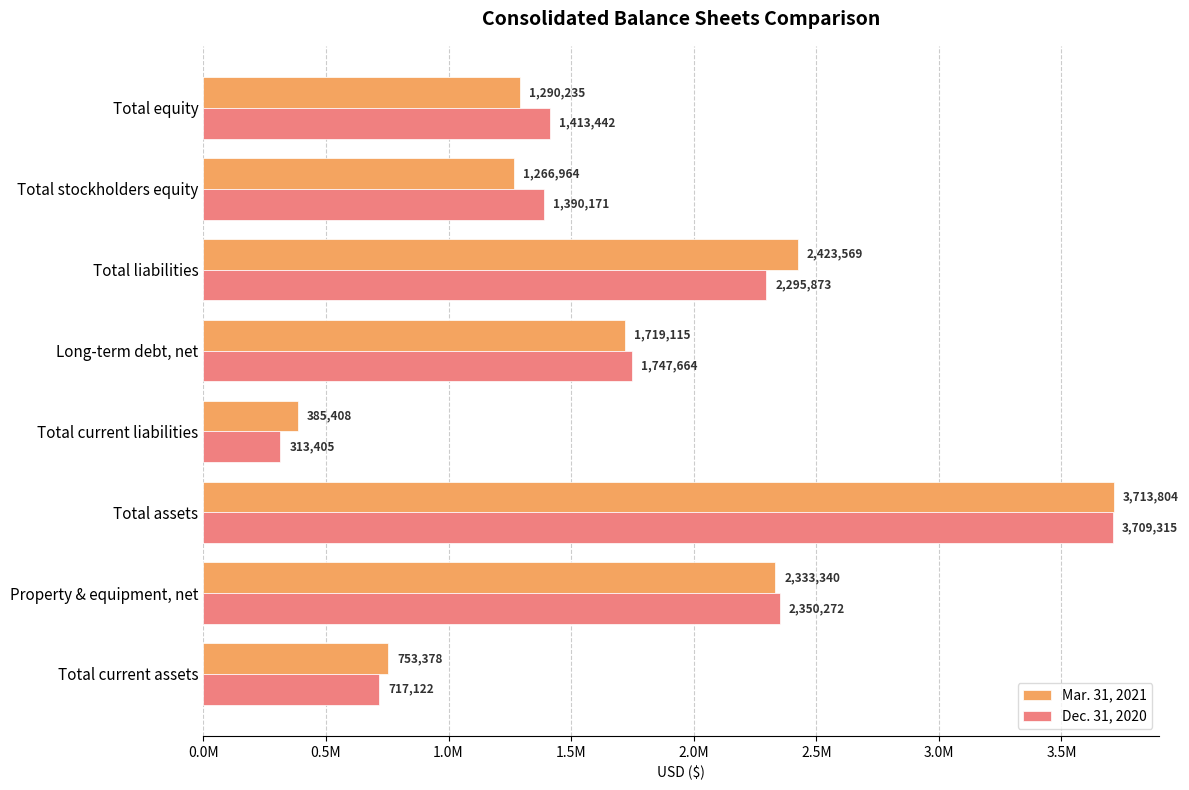

What are all the series names shown in the legend?

Mar. 31, 2021, Dec. 31, 2020